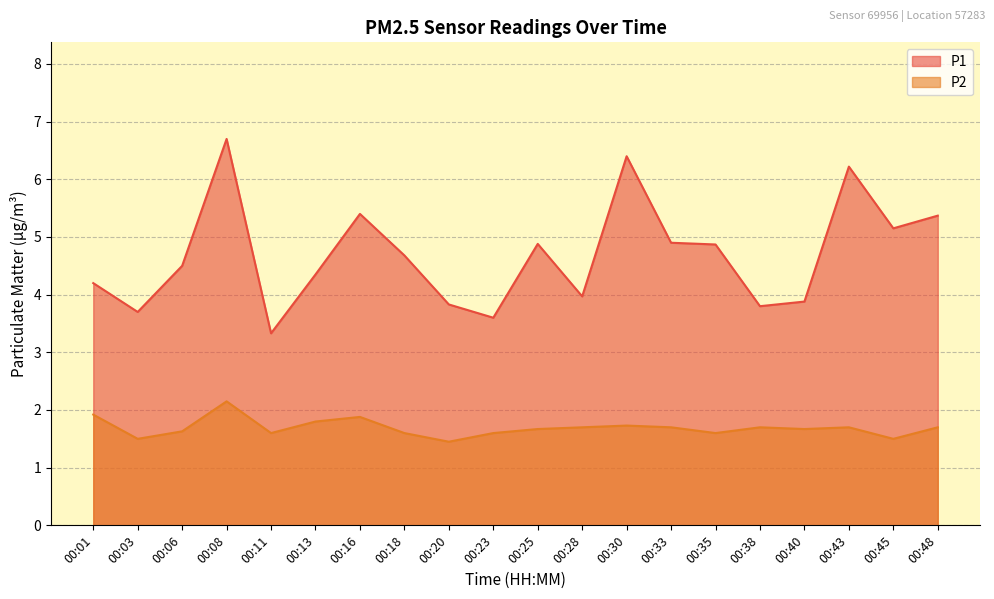

What is the maximum value shown in the chart?

6.7